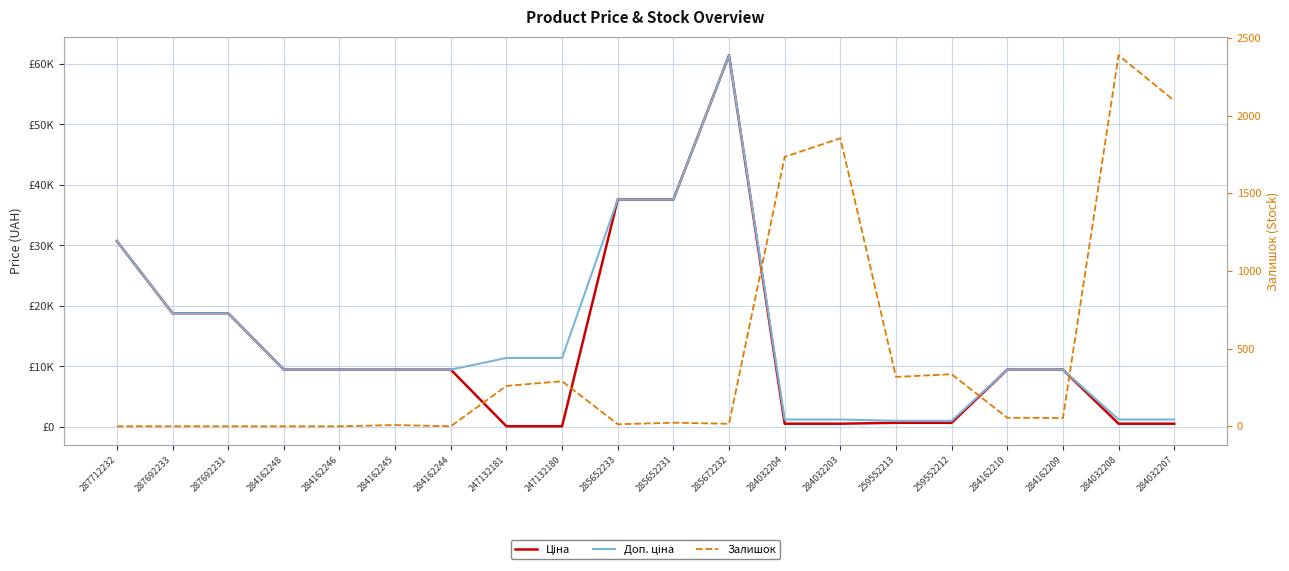

Is it true that Ціна equals 903.6 at 284032207?

False